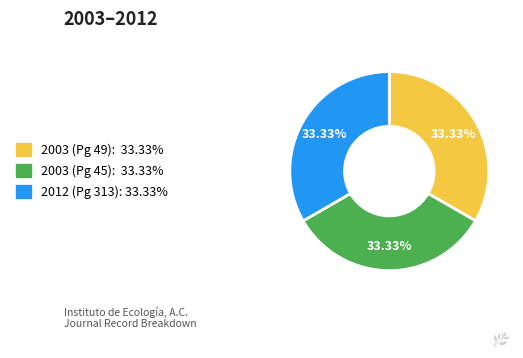

Is there a majority slice in this chart?

No